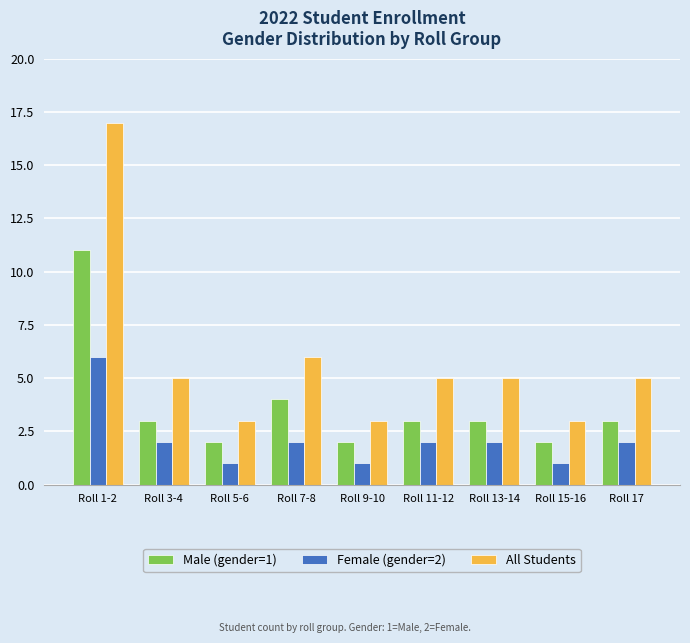

Which series changed the most between Roll 9-10 and Roll 13-14?

All Students